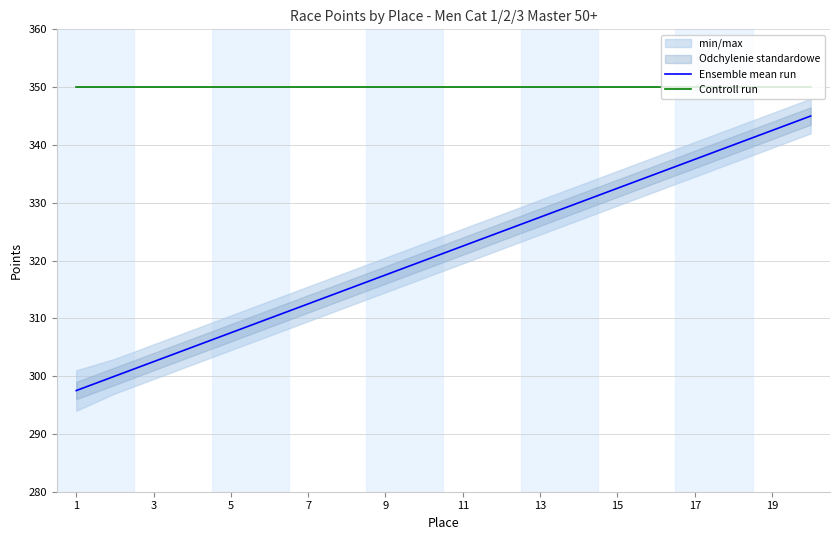

True or false: Controll run and Ensemble mean run intersect in this chart.

False